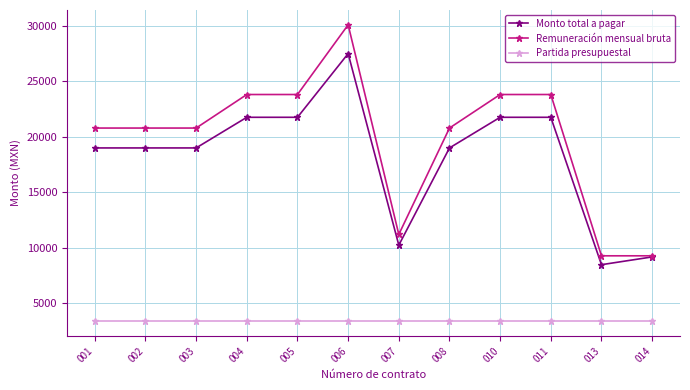

Rank the series by their maximum value, from lowest to highest.

Partida presupuestal, Monto total a pagar, Remuneración mensual bruta